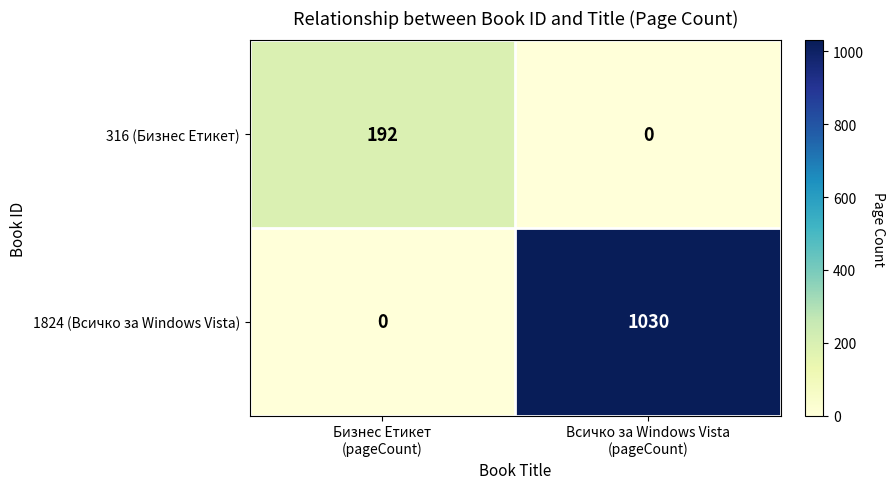

What is the sum of all 316 (Бизнес Етикет) values?

192